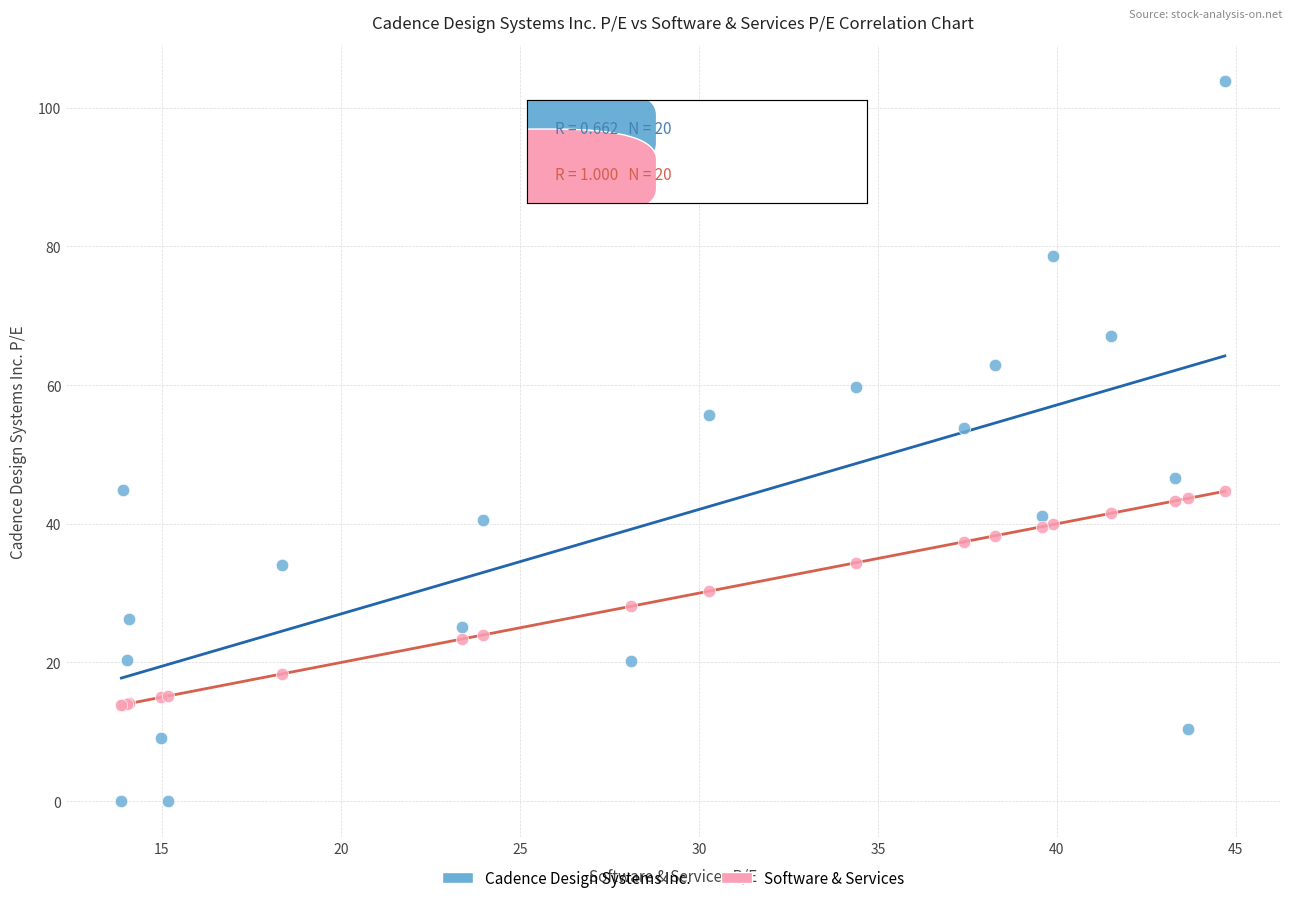

What is the X range (max minus min) for the scatter plot?

30.8